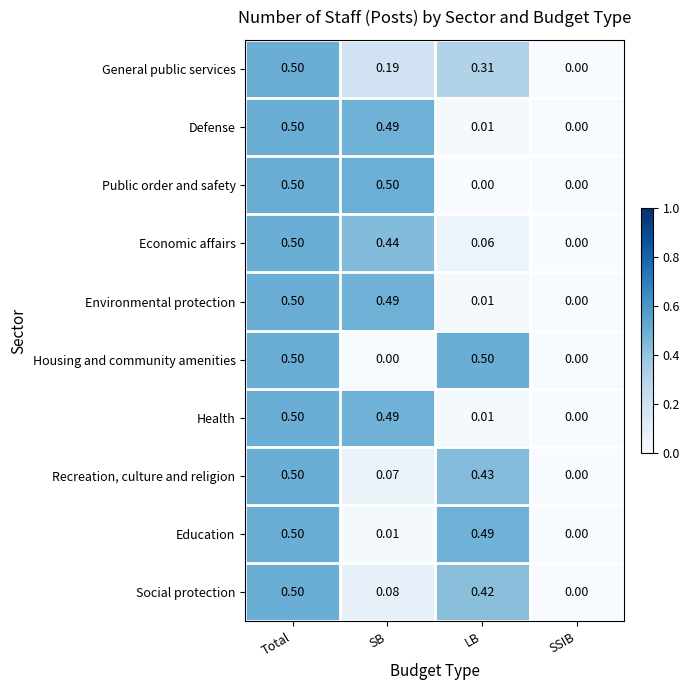

How many positive values does the Public order and safety series have?

2